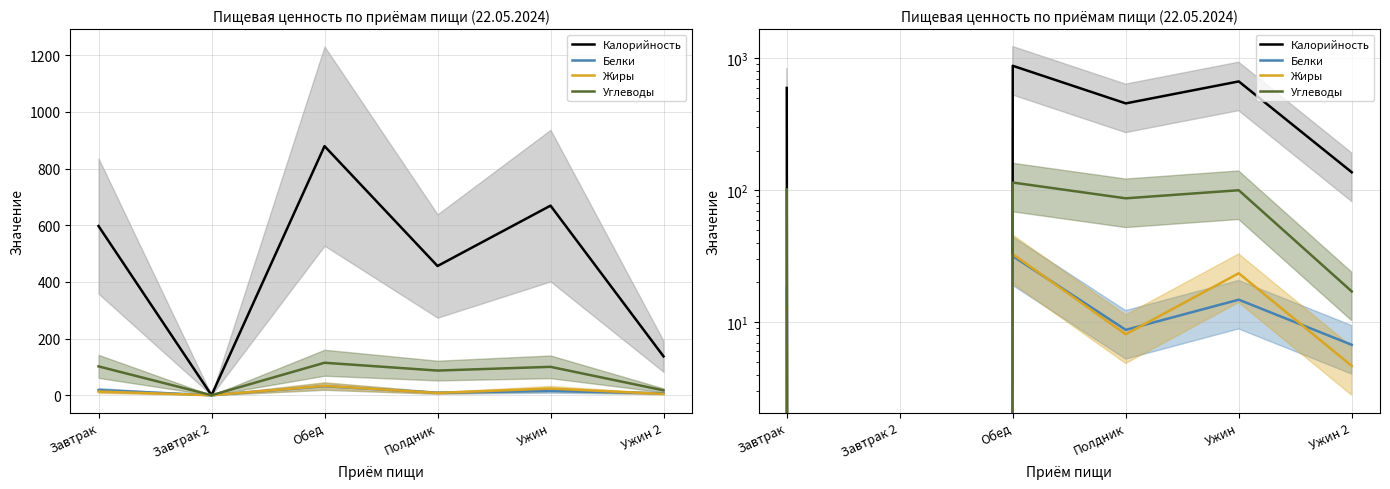

Is it true that Жиры equals 15.6 at Обед?

False